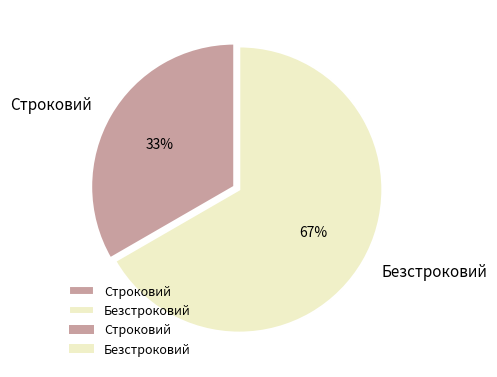

How many slices are in this pie chart?

2